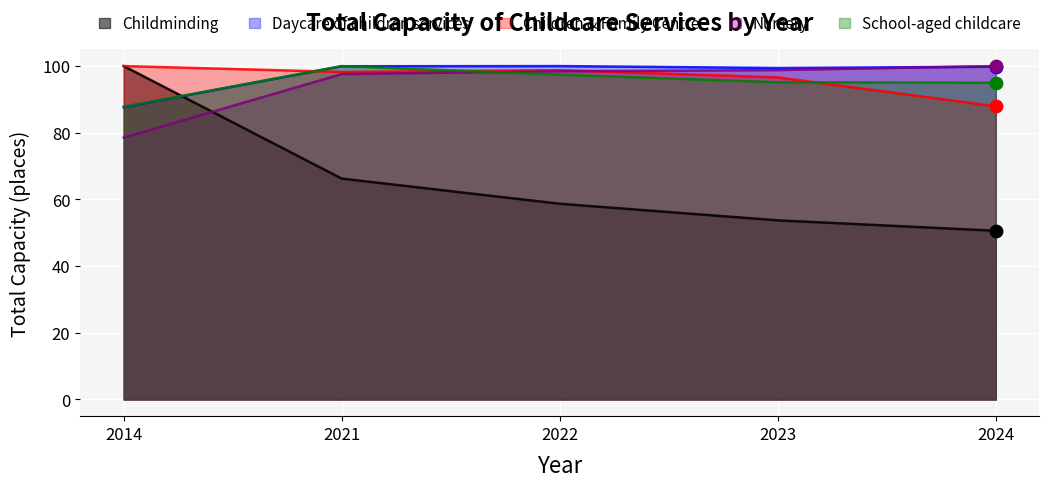

Is the value of Children & Family Centre at 2021 greater than the value of Nursery at 2022?

No